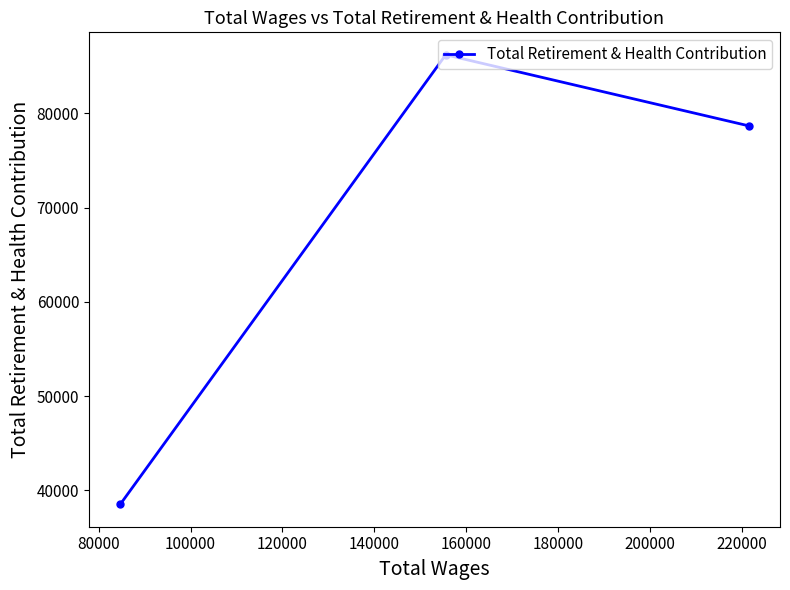

What is the value of the 3rd point from the left?

78692